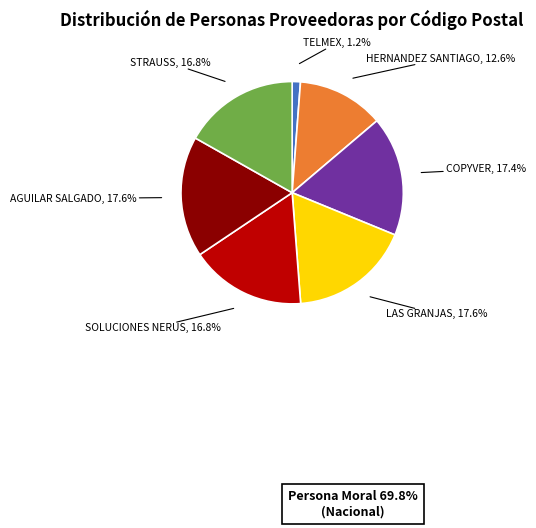

Does HERNANDEZ SANTIAGO represent more than half of the total?

No